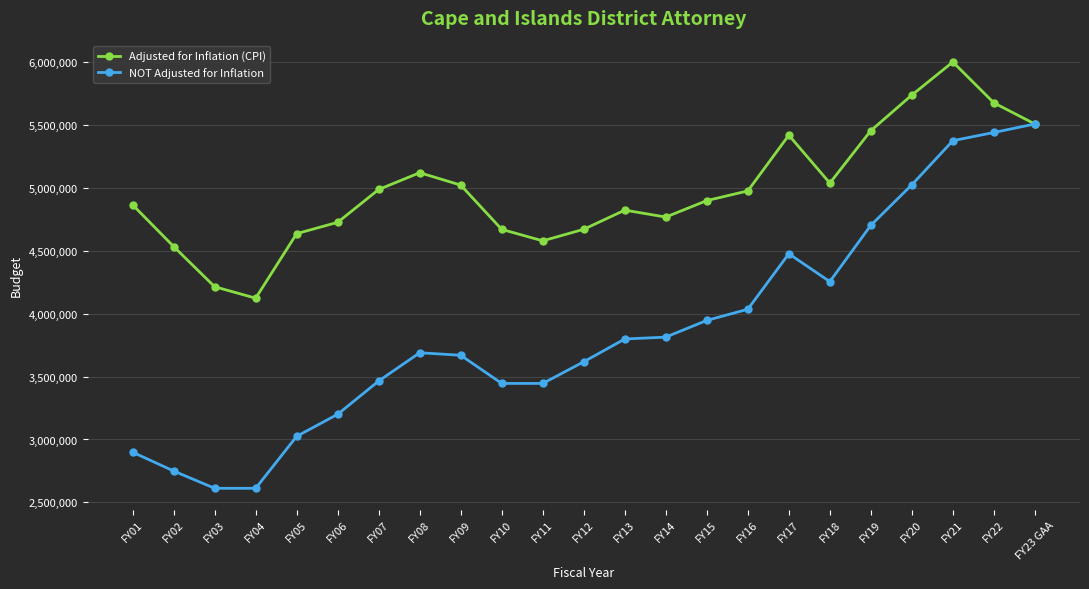

Which series changed the most between FY07 and FY19?

NOT Adjusted for Inflation